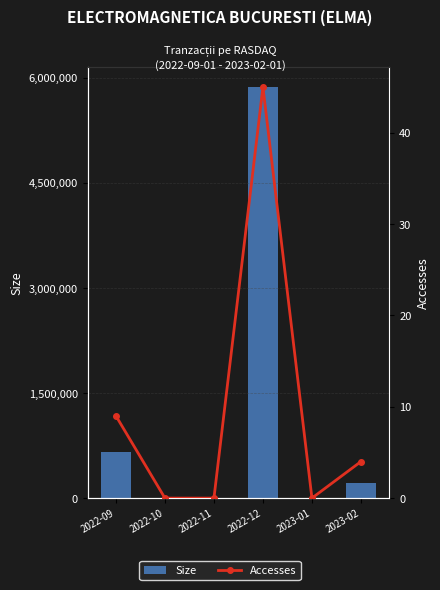

Reading left to right, what are all the values shown in this chart?

Size: 2022-09=663168	2022-10=0	2022-11=0	2022-12=5869471	2023-01=0	2023-02=209438
Accesses: 2022-09=9	2022-10=0	2022-11=0	2022-12=45	2023-01=0	2023-02=4